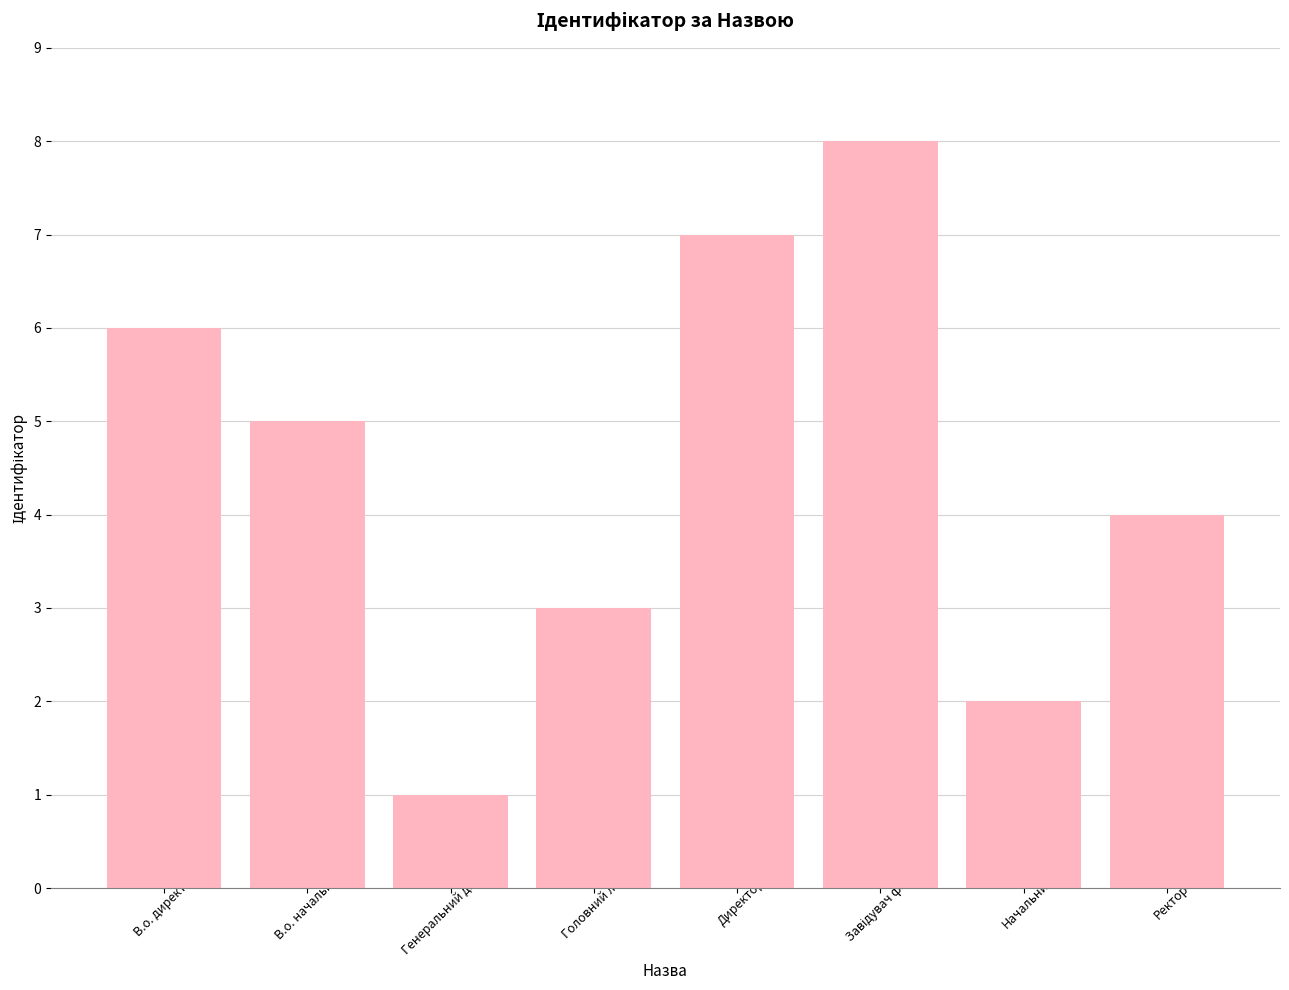

How many values are between 3 and 7?

5